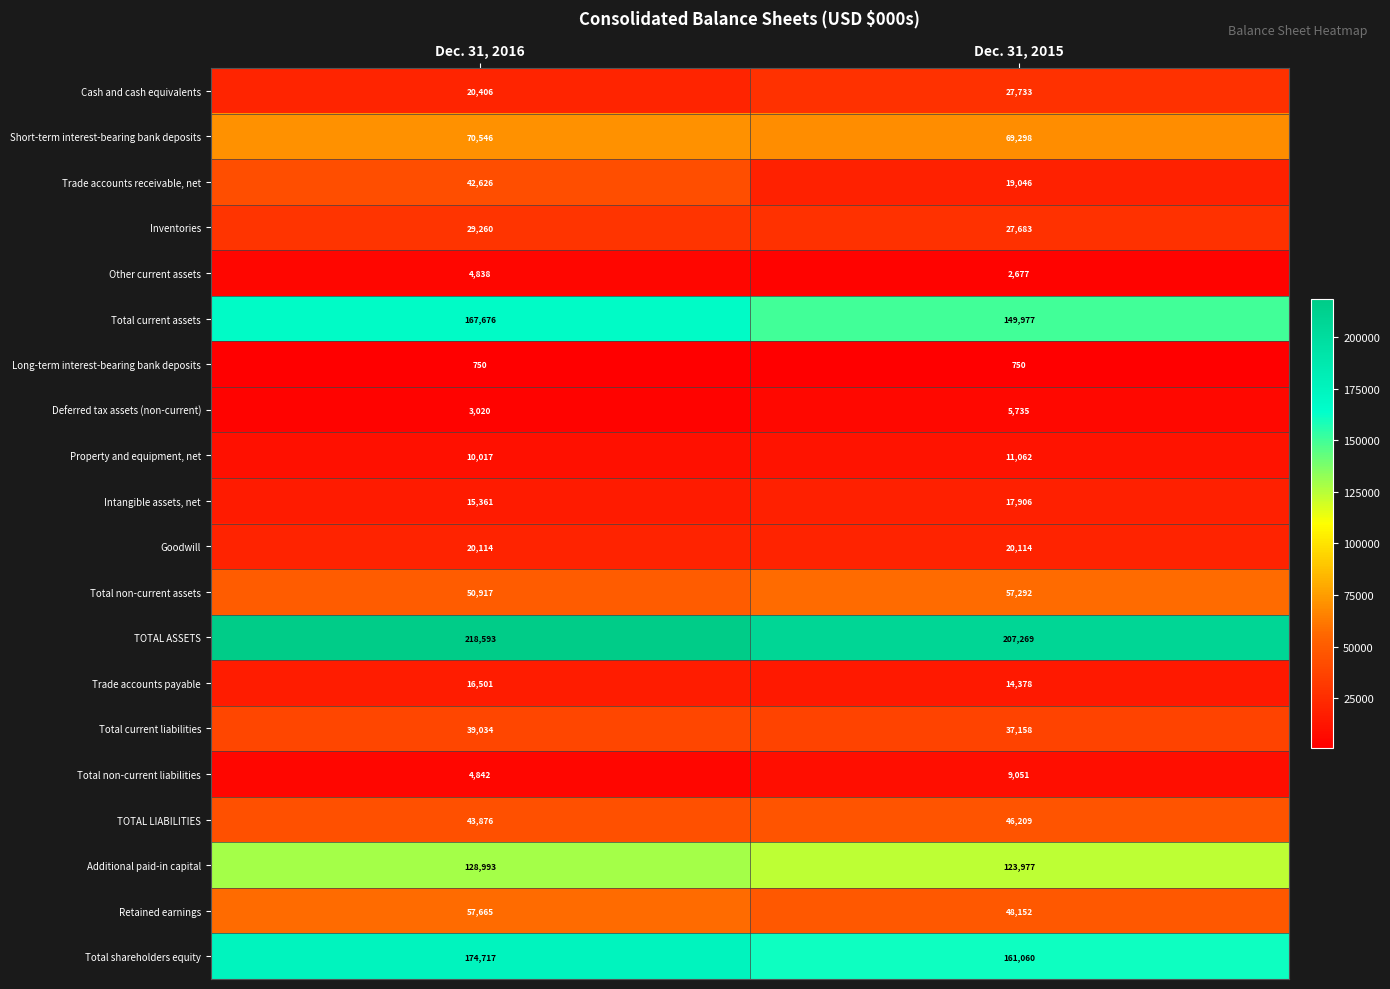

Which series has the widest spread of values?

Trade accounts receivable, net